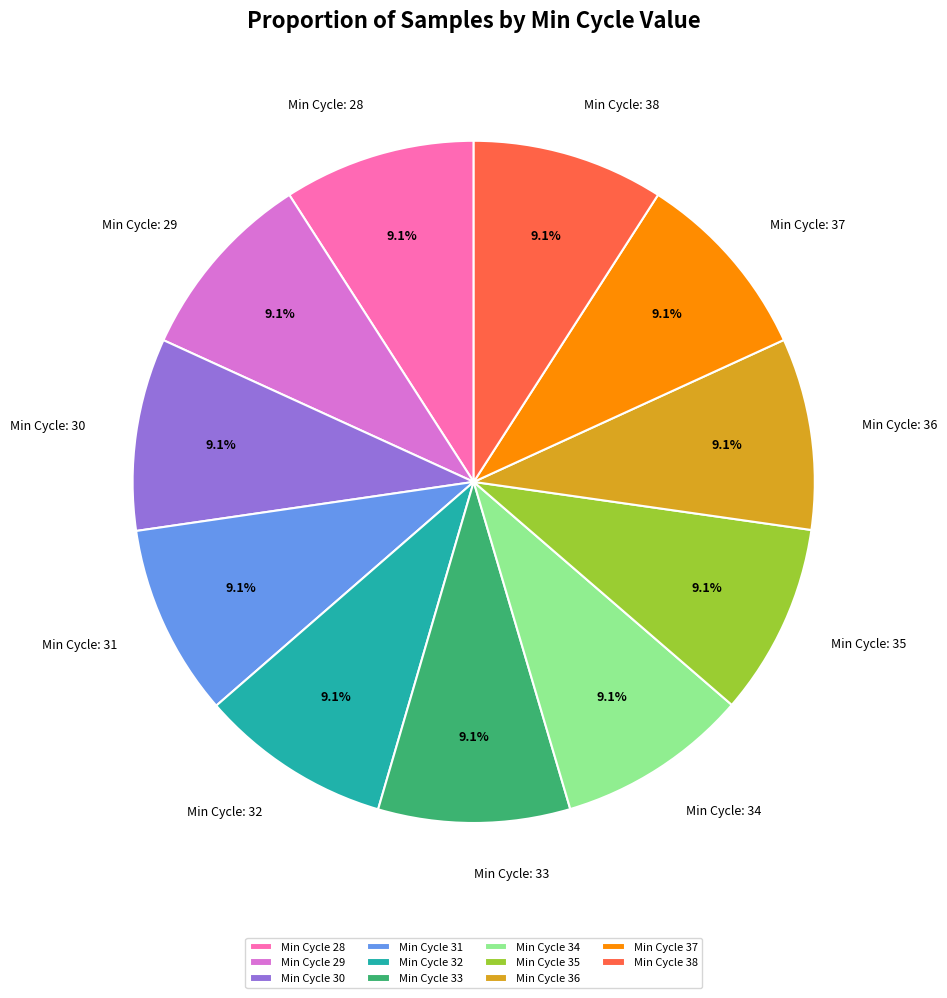

Is Min Cycle 29 the majority of the pie?

No